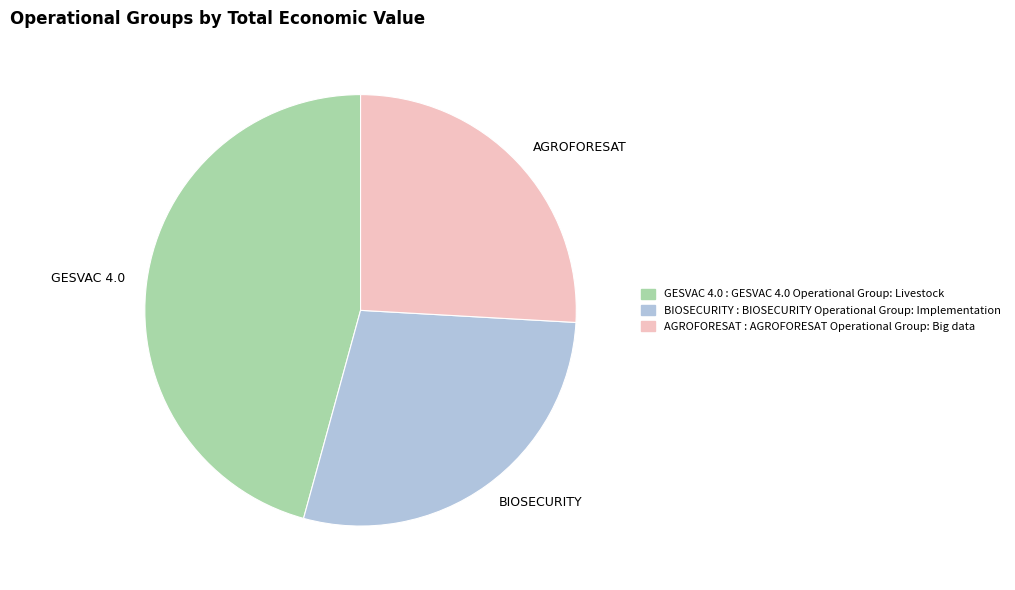

Is BIOSECURITY the majority of the pie?

No